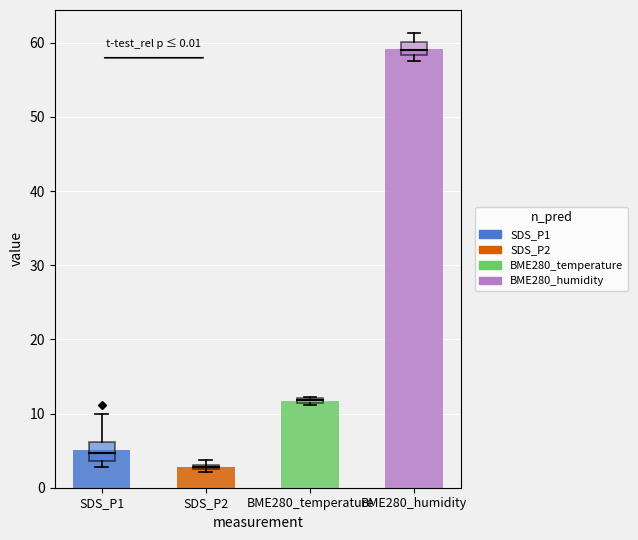

The BME280_humidity series shows 58.7 at 20. True or false?

True